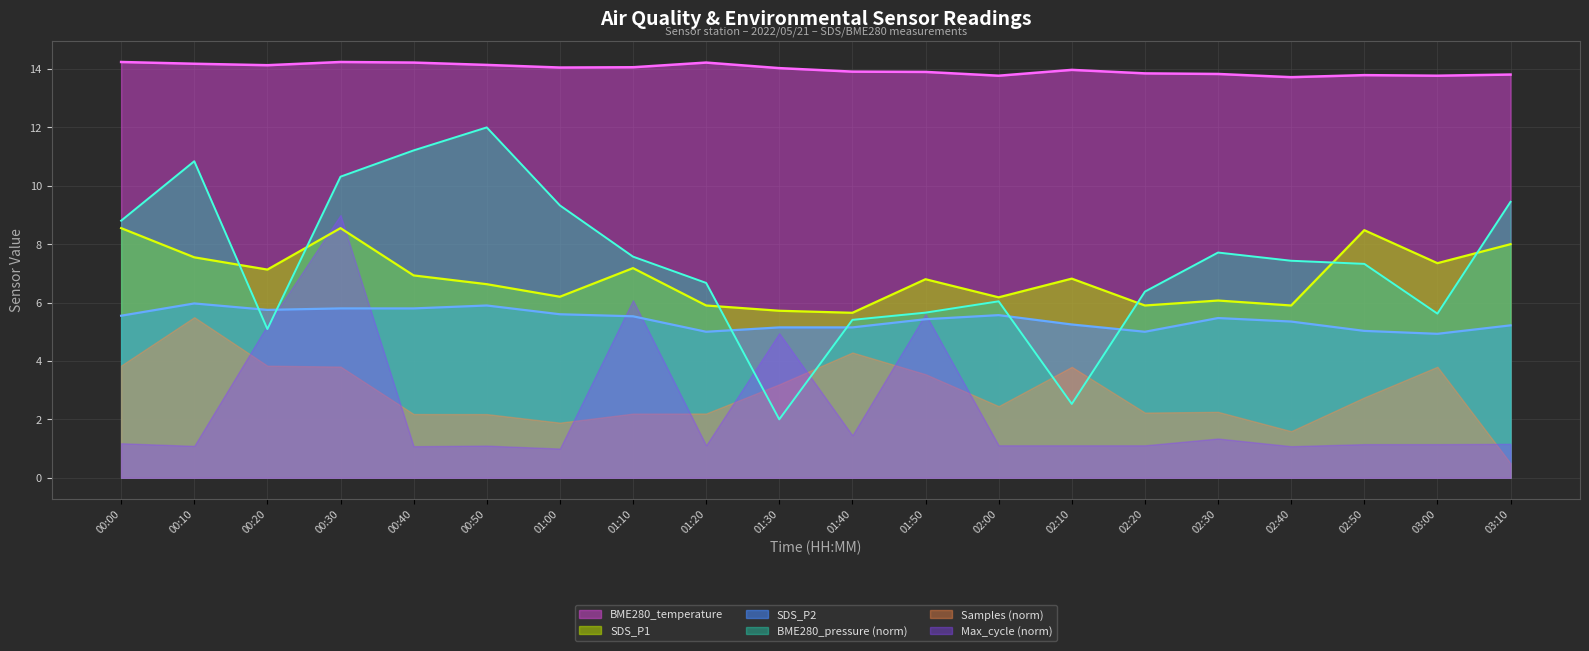

What is the value of the SDS_P2 point at the 12th from the left?

5.4